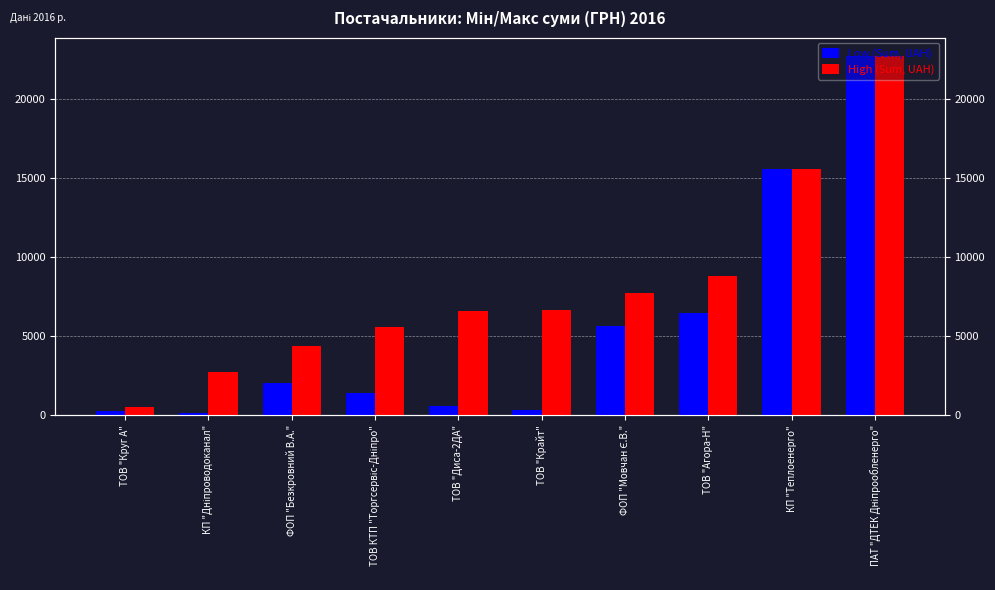

What is the label of the 7th bar from the left?

ФОП "Мовчан Є.В."